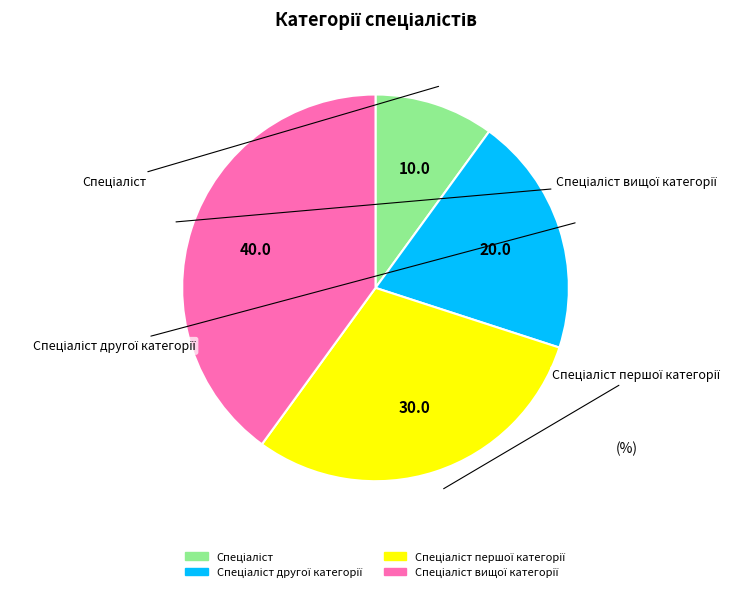

What is the ratio of the value at Спеціаліст вищої категорії to the value at Спеціаліст першої категорії?

1.3